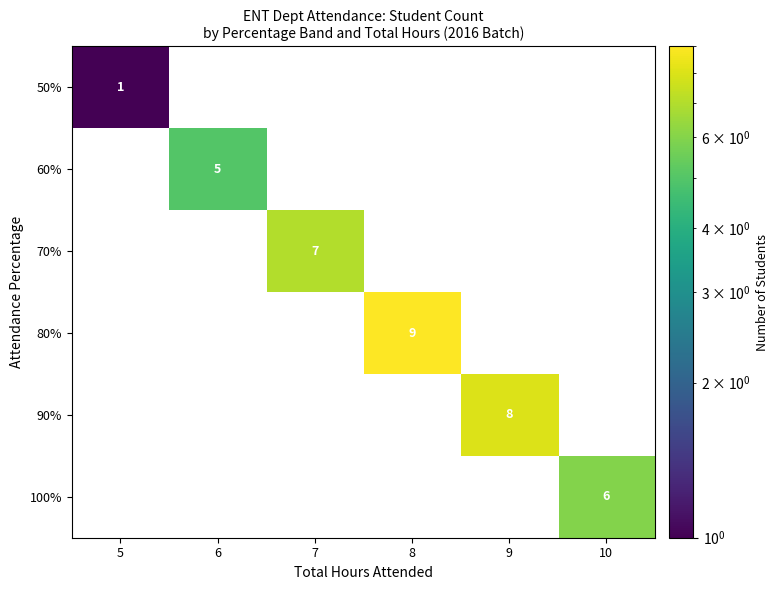

How many 60% values are between 0 and 1?

5